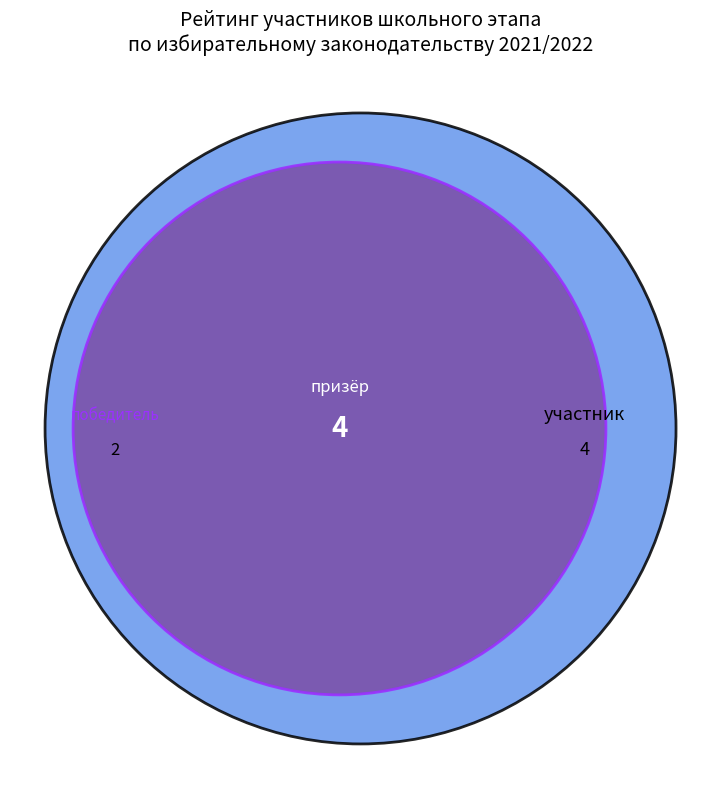

Is there any slice that represents more than half of the pie?

No